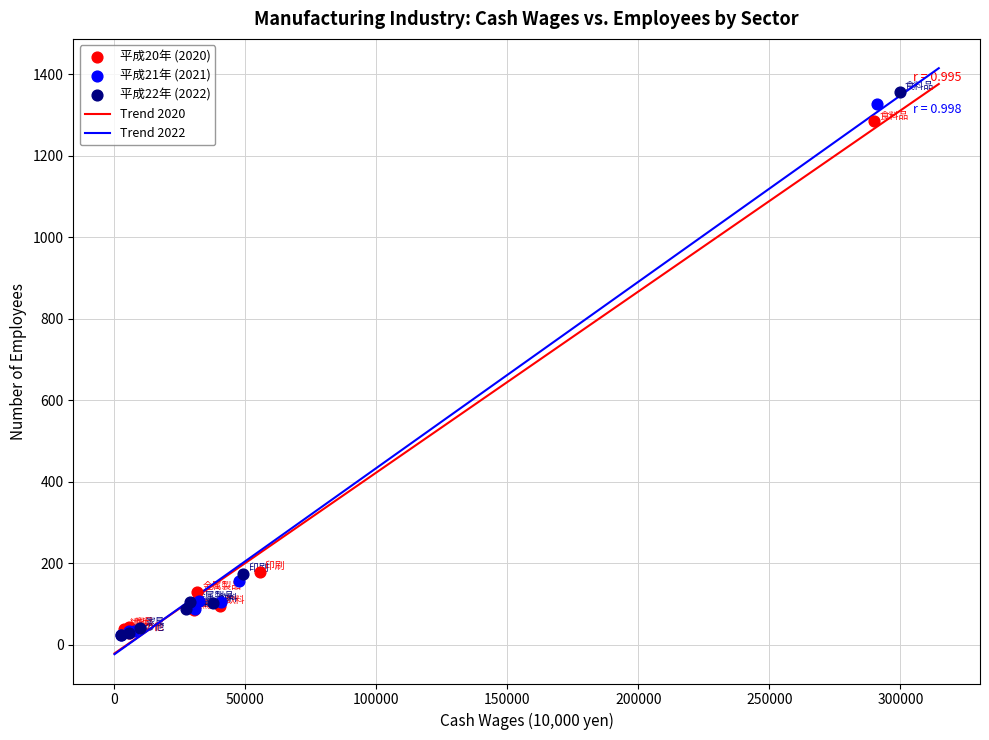

Which series has the largest Y range (max minus min)?

平成22年 (2022)